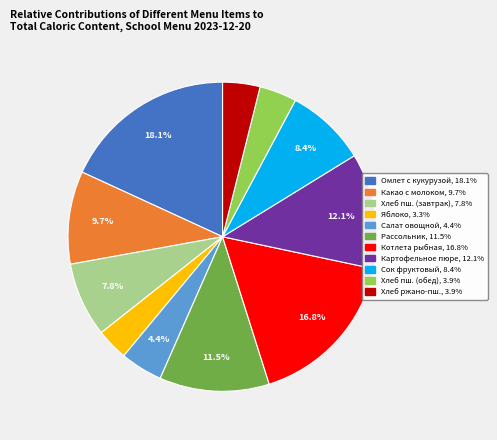

Is there any slice that represents more than half of the pie?

No